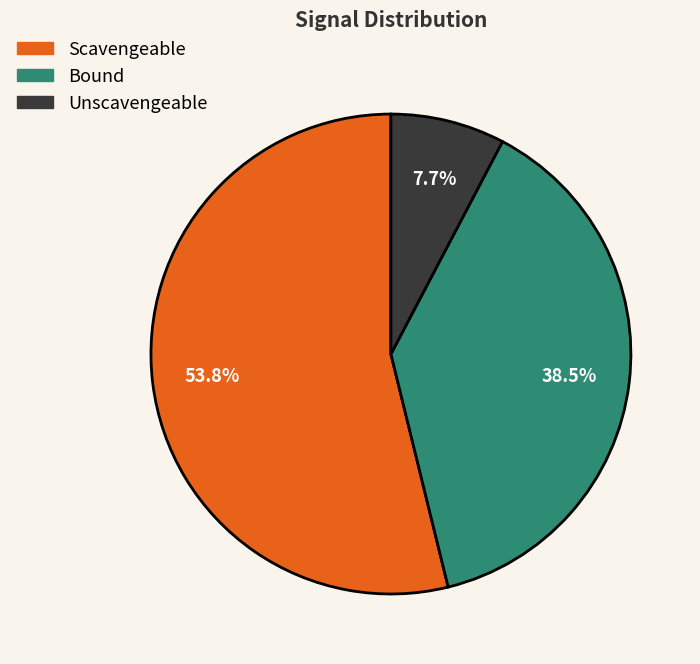

Is the sum of Bound and Unscavengeable greater than half?

No